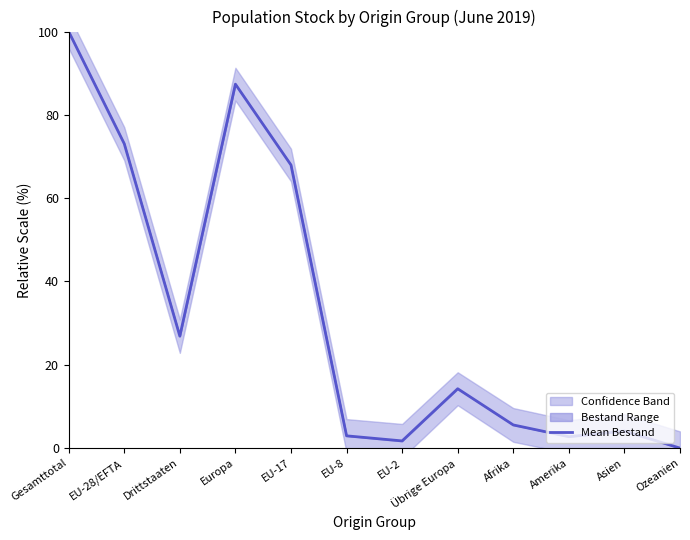

What is the label of the 3rd point from the right?

Amerika